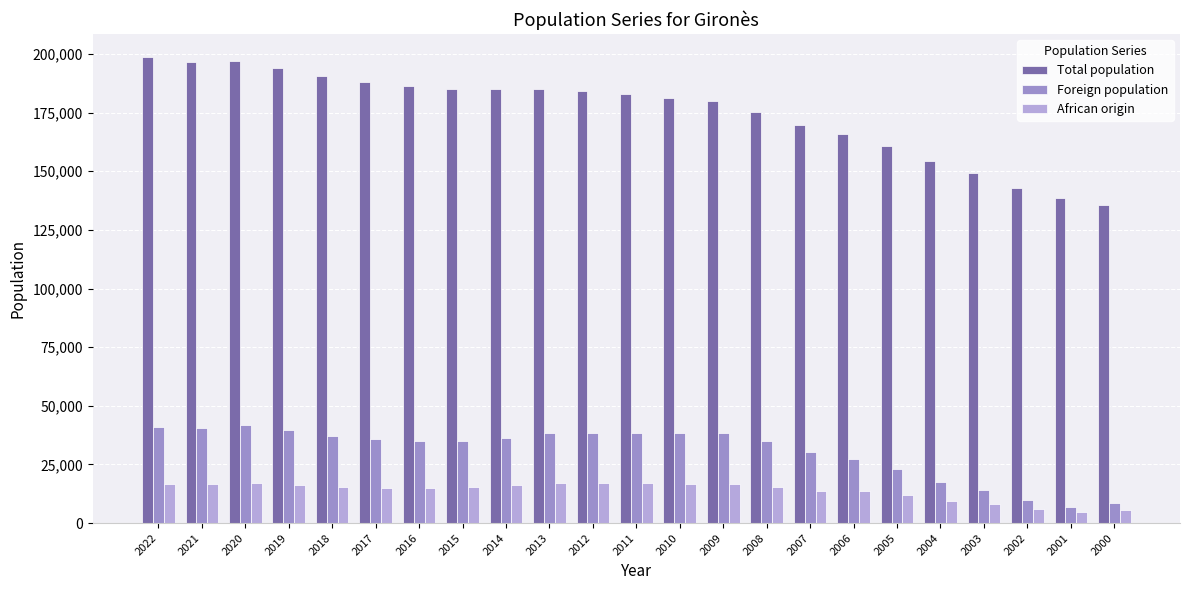

How many groups of bars are there?

23